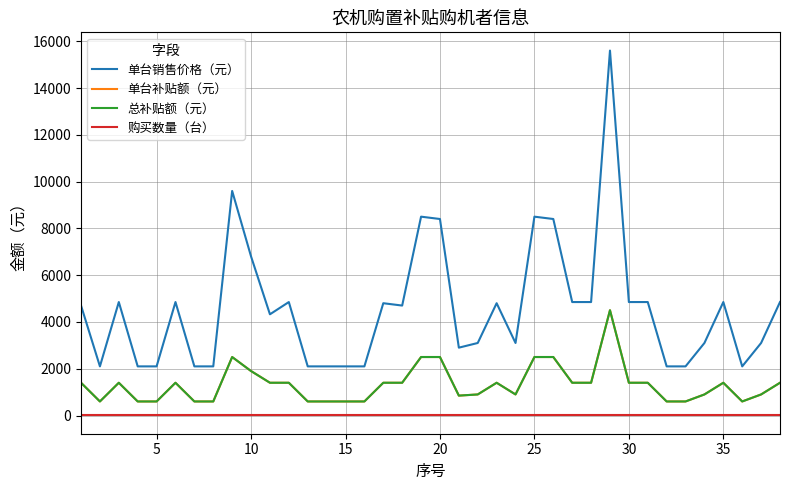

True or false: 购买数量（台） has more than 2 points higher than both neighbors.

False